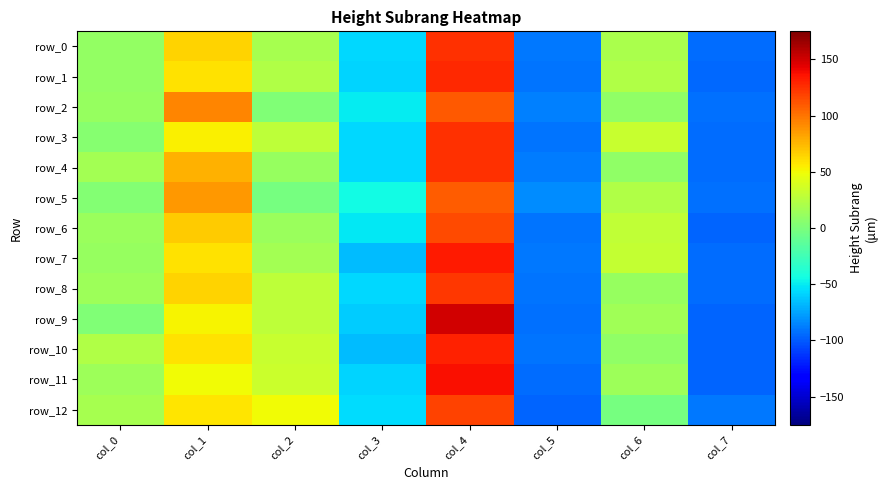

True or false: row_9 has a value of 2.3 at col_0.

True